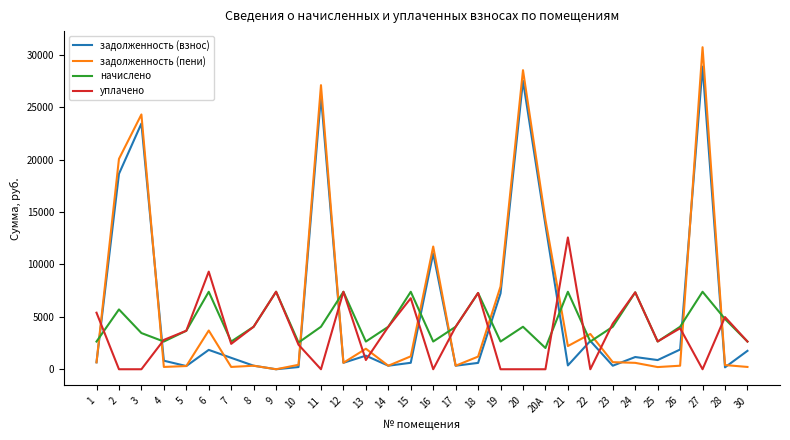

What is the greatest value displayed?

30733.2